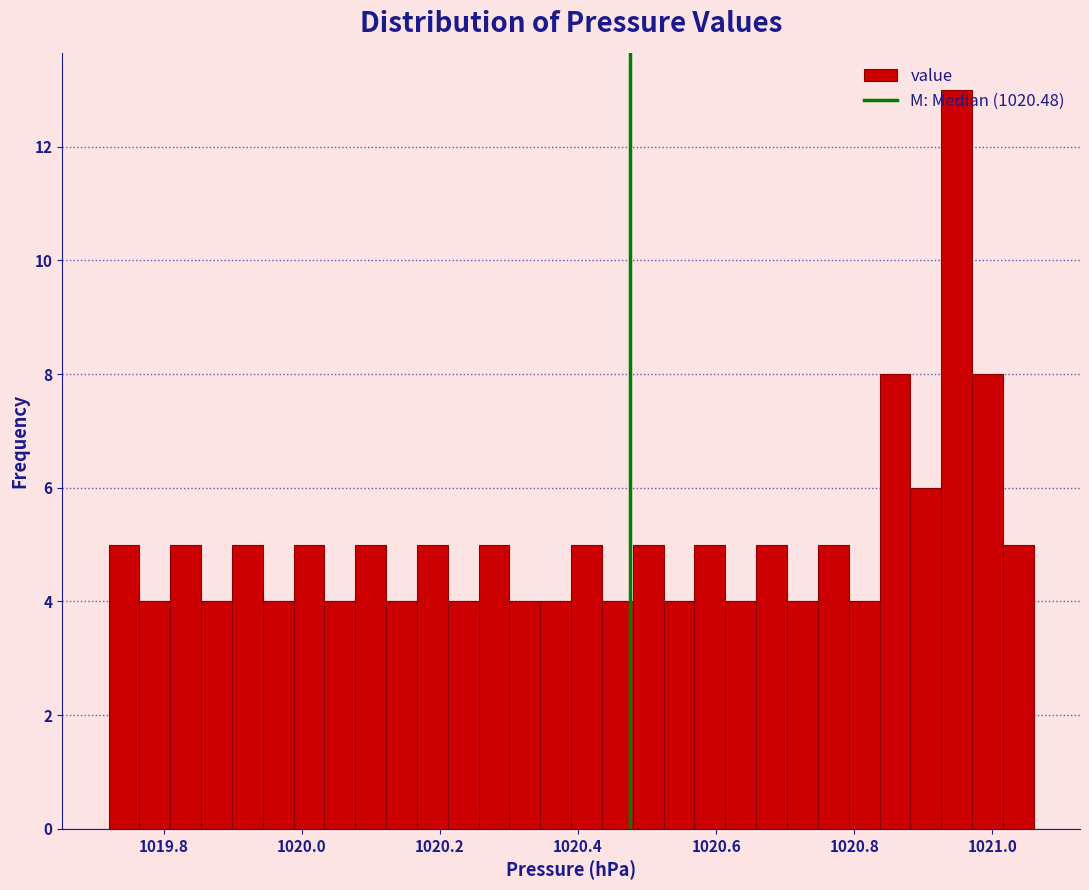

Read against the x-axis, roughly where is the centre of the tallest bar?

1020.94